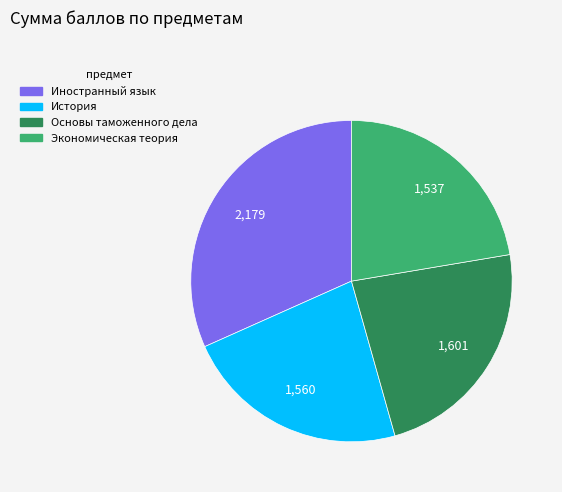

The История slice represents 23% of the pie. True or false?

True